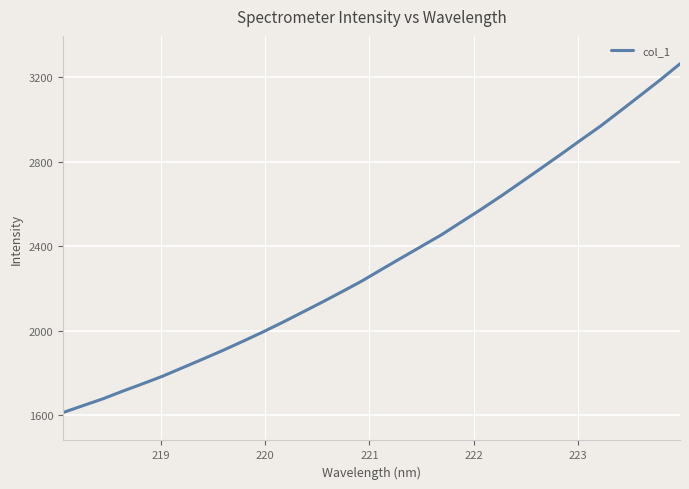

What is the difference between the maximum and minimum values?

1653.9